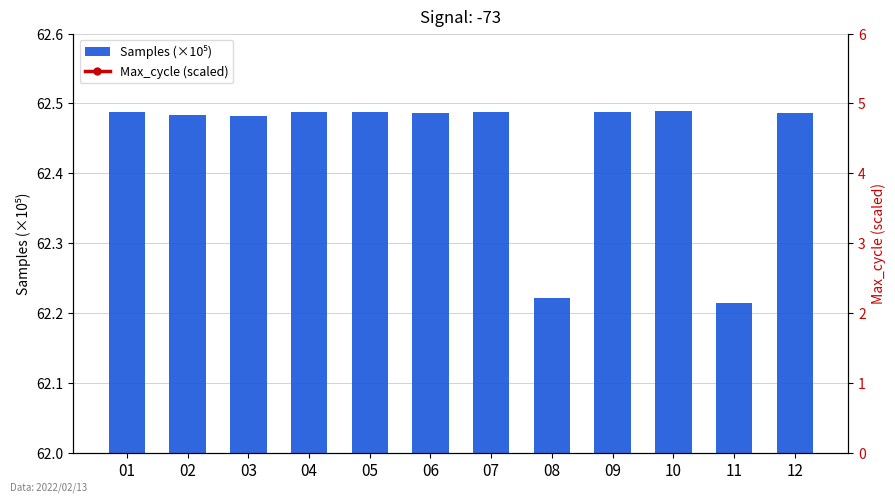

The Samples (×10⁵) series shows 62.2 at 11. True or false?

True